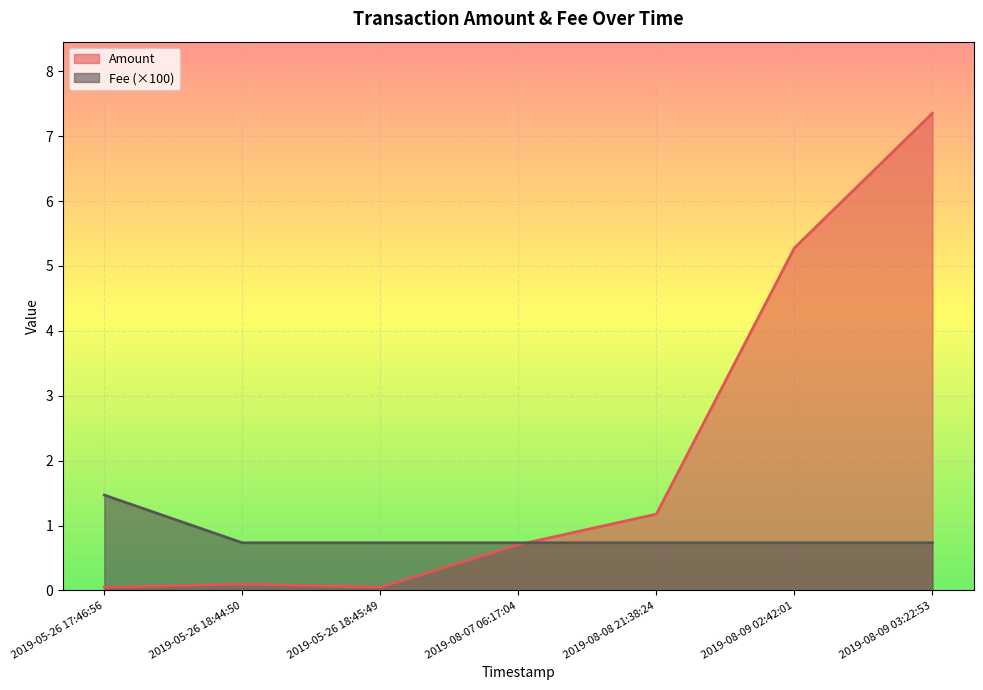

Rank the series by their maximum value, from highest to lowest.

Amount, Fee (×100)